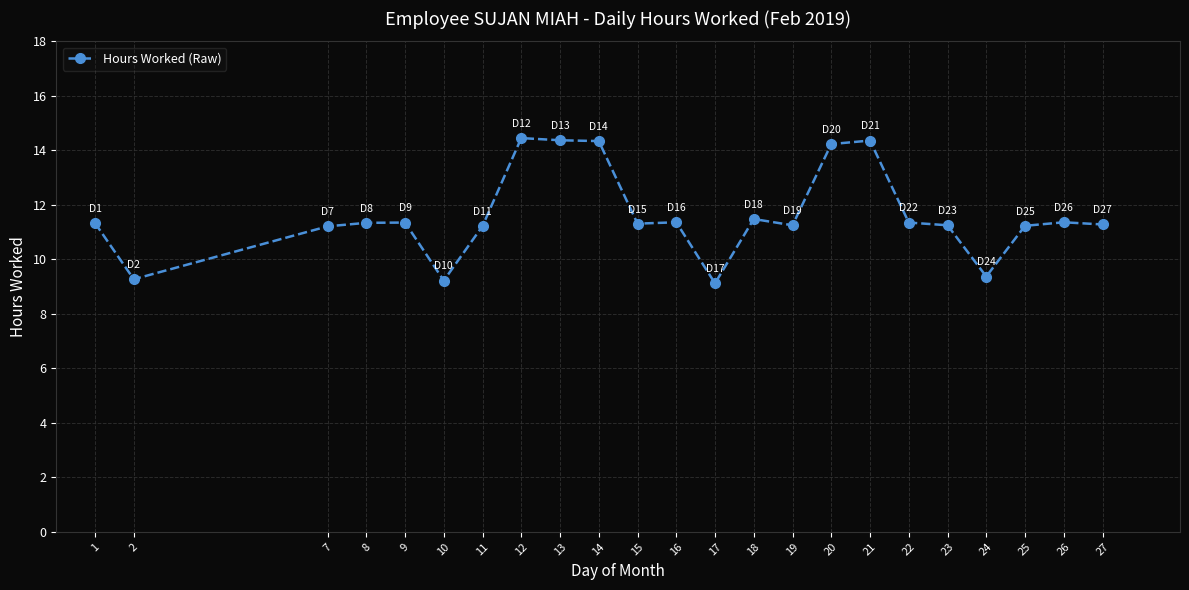

What is the minimum value shown in the chart?

9.1